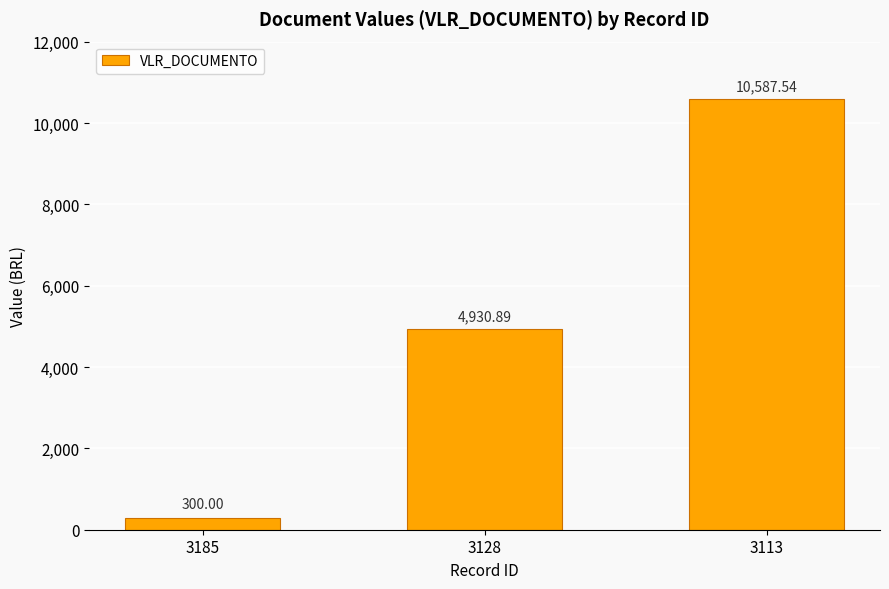

What is the value of the 1st bar from the left?

300.0